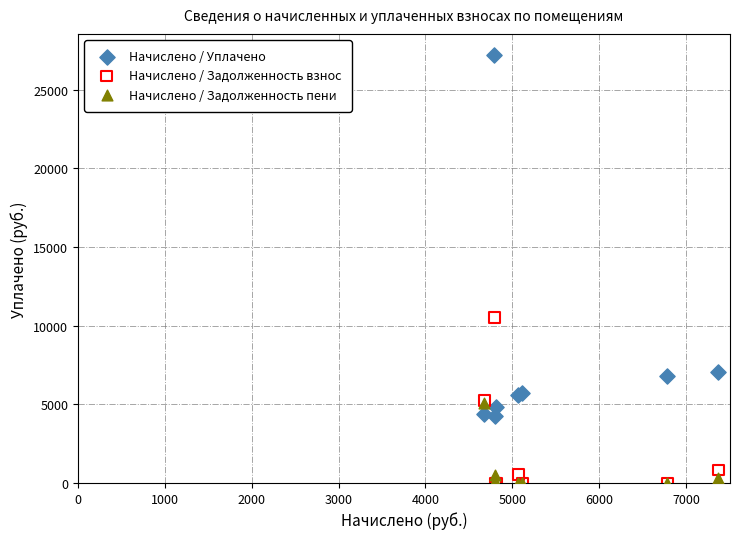

Across all series, what Y value is closest to 13588?

10525.7